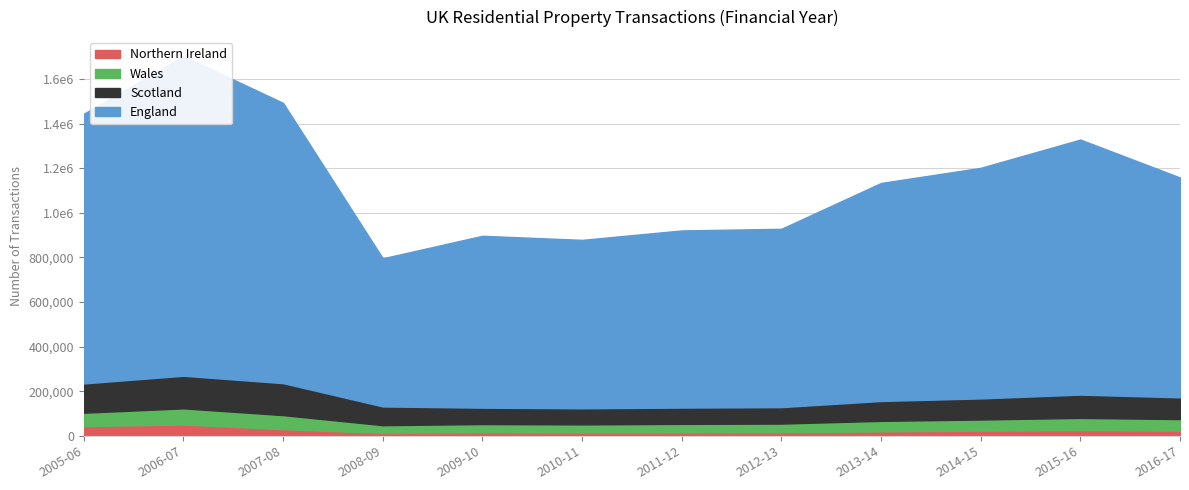

At how many categories does at least one series exceed 503959?

12